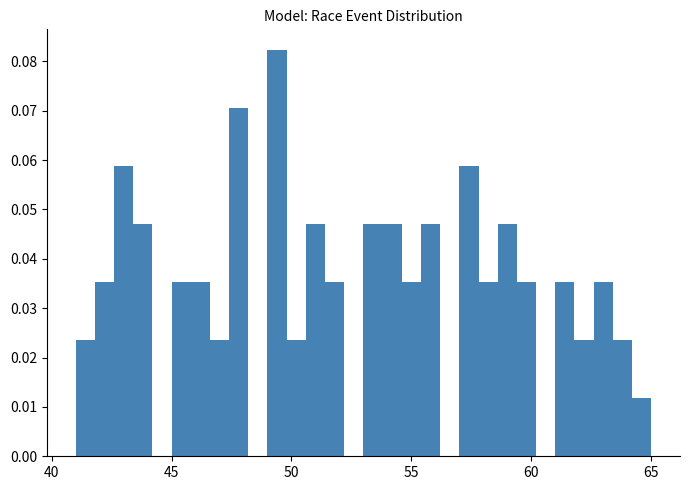

Around what value on the x-axis is the tallest bar? Give the approximate position of its centre, as read against the axis.

49.5